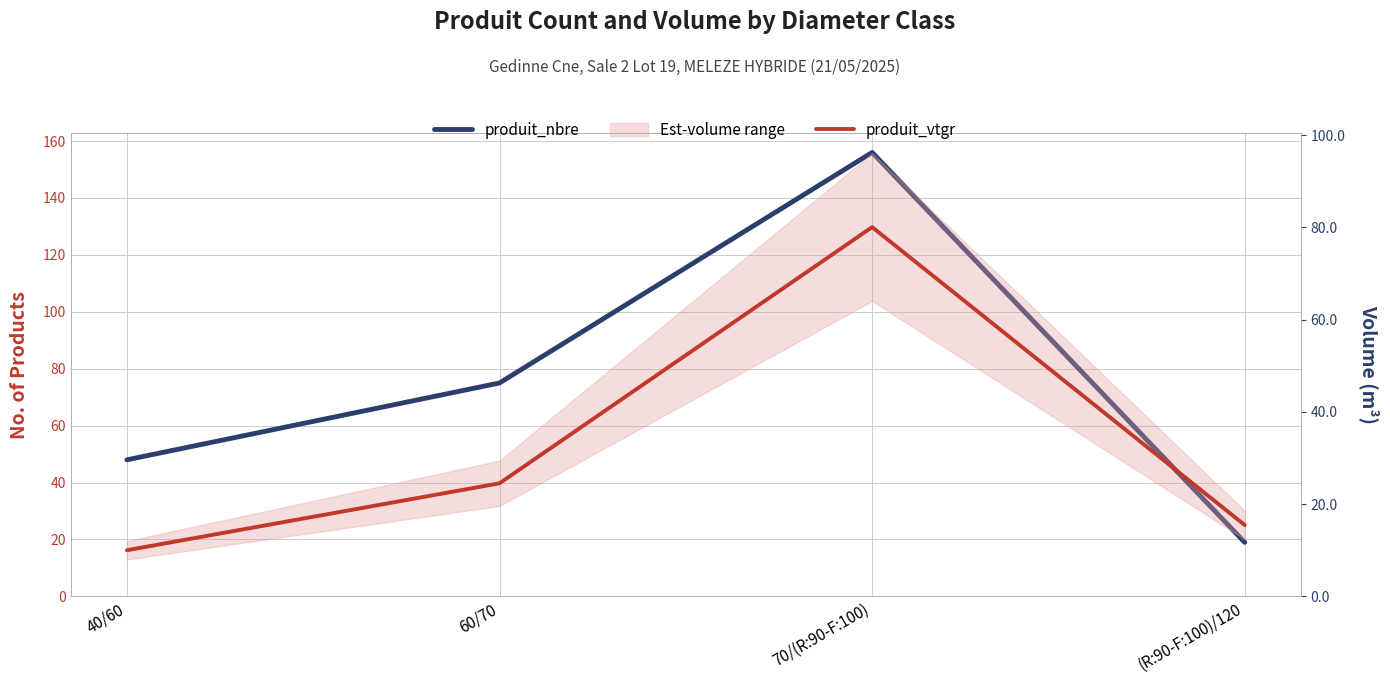

True or false: produit_nbre and produit_vtgr cross at least once.

False